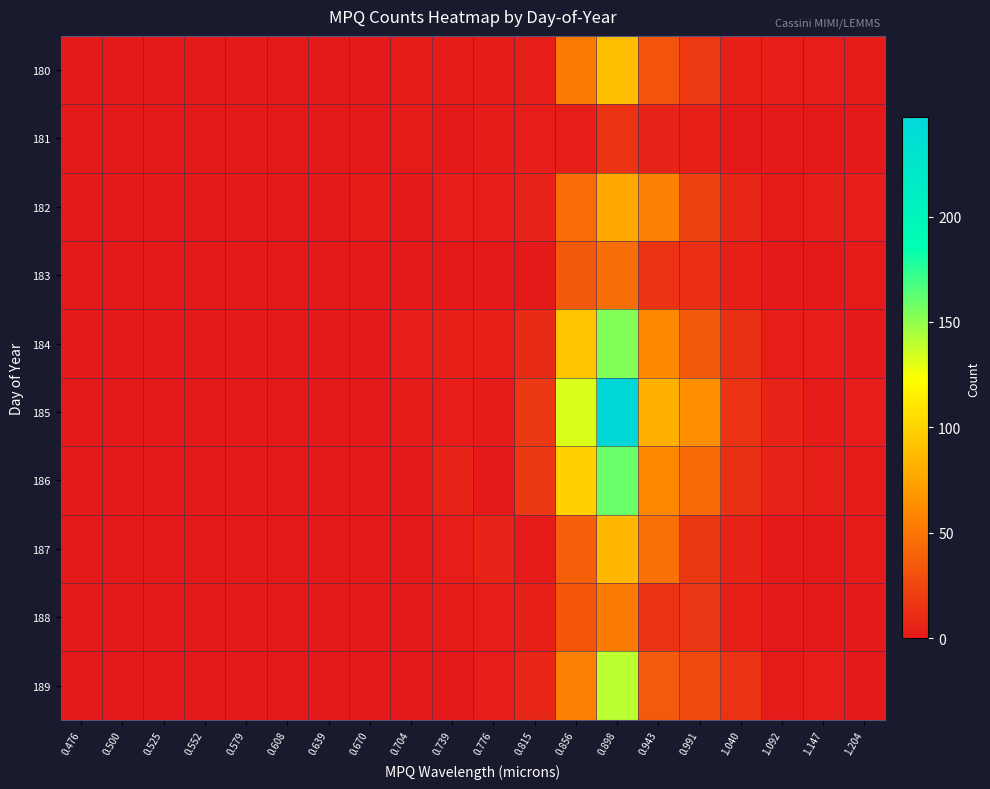

At which category does the chart reach its peak across all series?

0.898